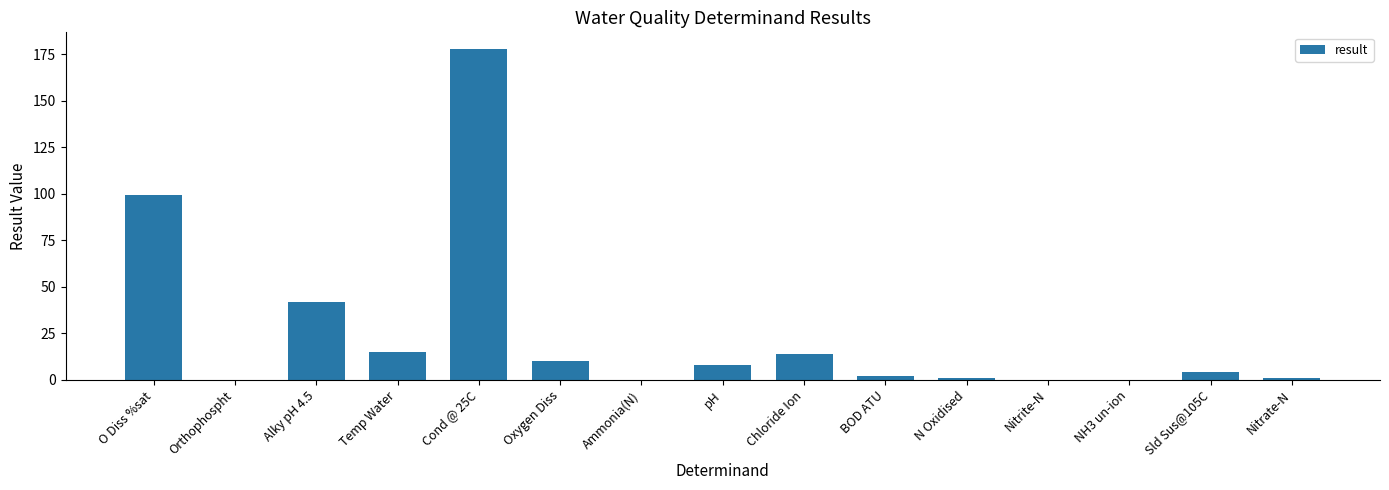

The chart shows a value of 7.9 at pH. True or false?

True